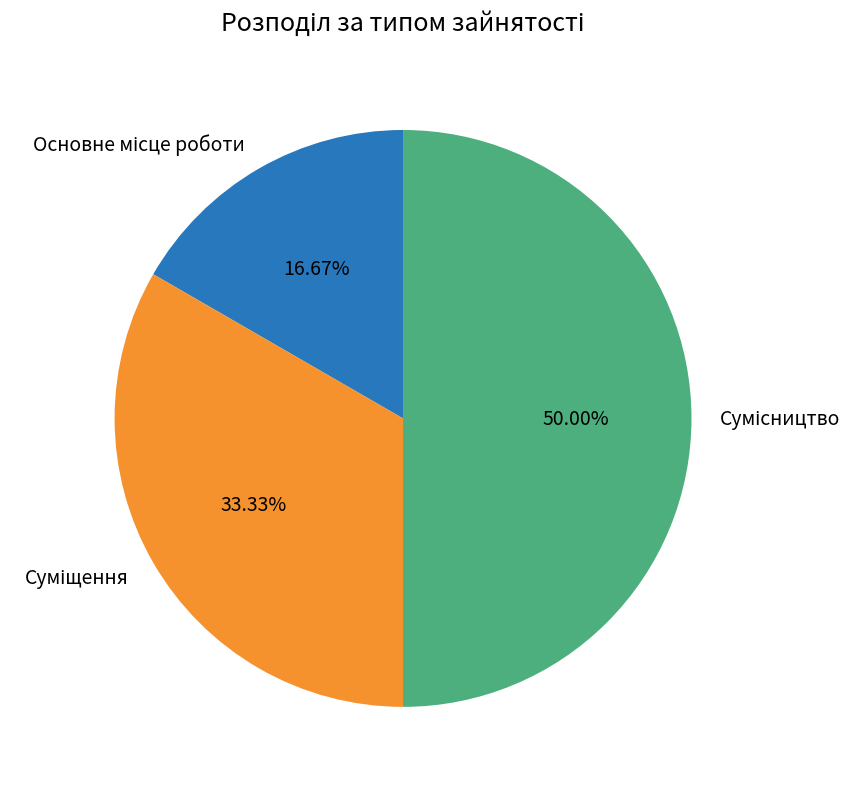

Is Сумісництво the majority of the pie?

No